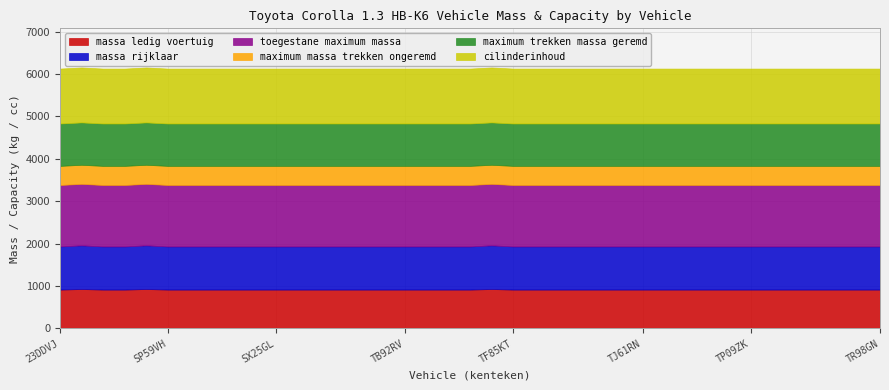

Read the cilinderinhoud value at SX89KD.

1295